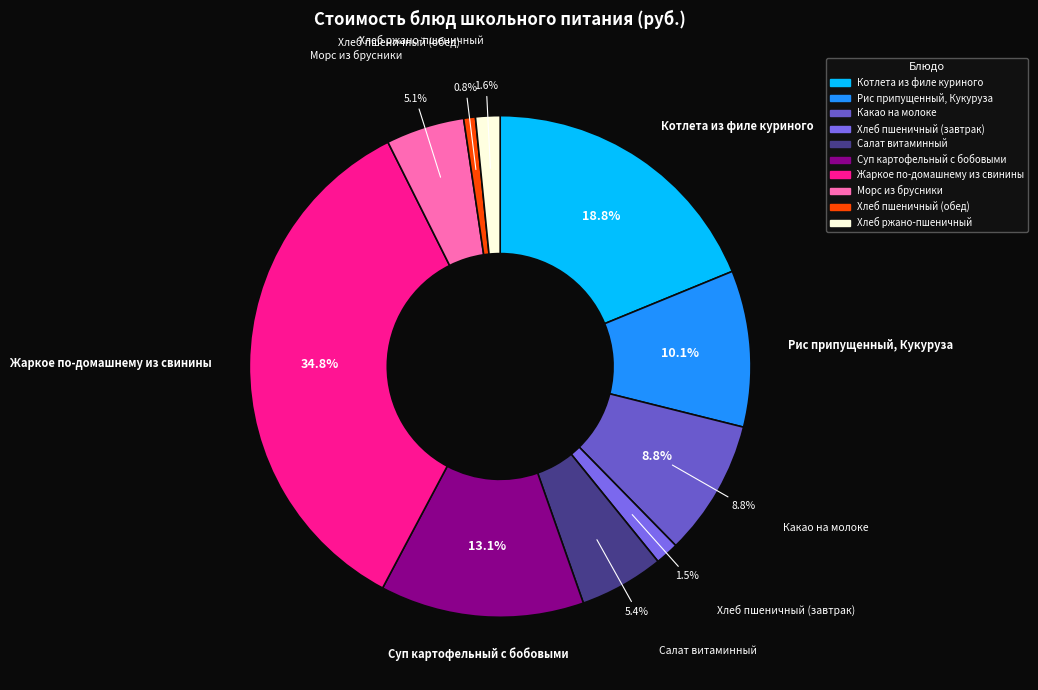

What is the smallest slice in the pie chart?

Хлеб пшеничный (обед)